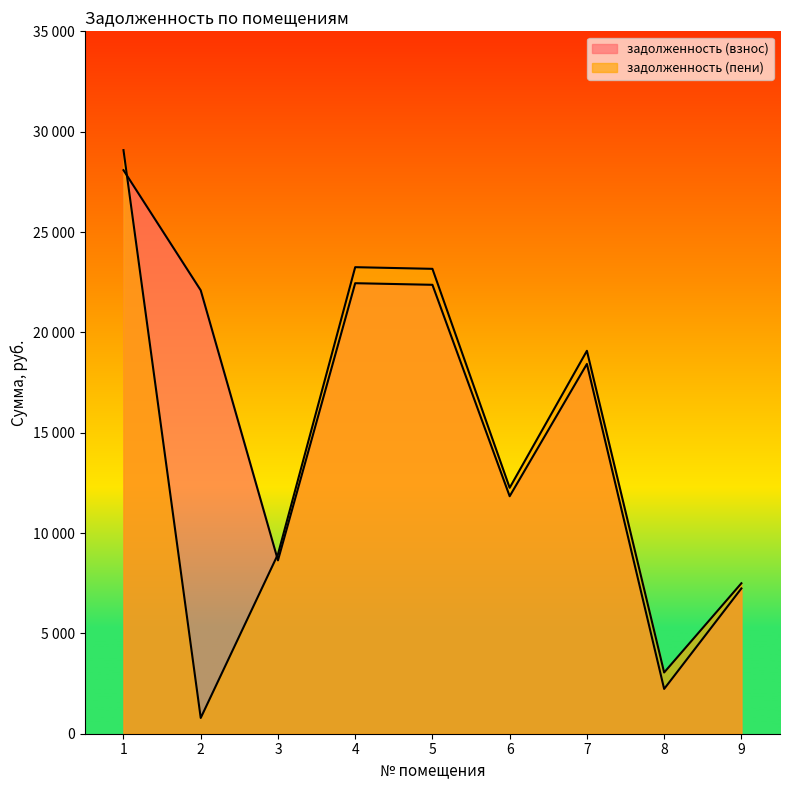

List the series in order of their overall mean, highest first.

задолженность (взнос), задолженность (пени)